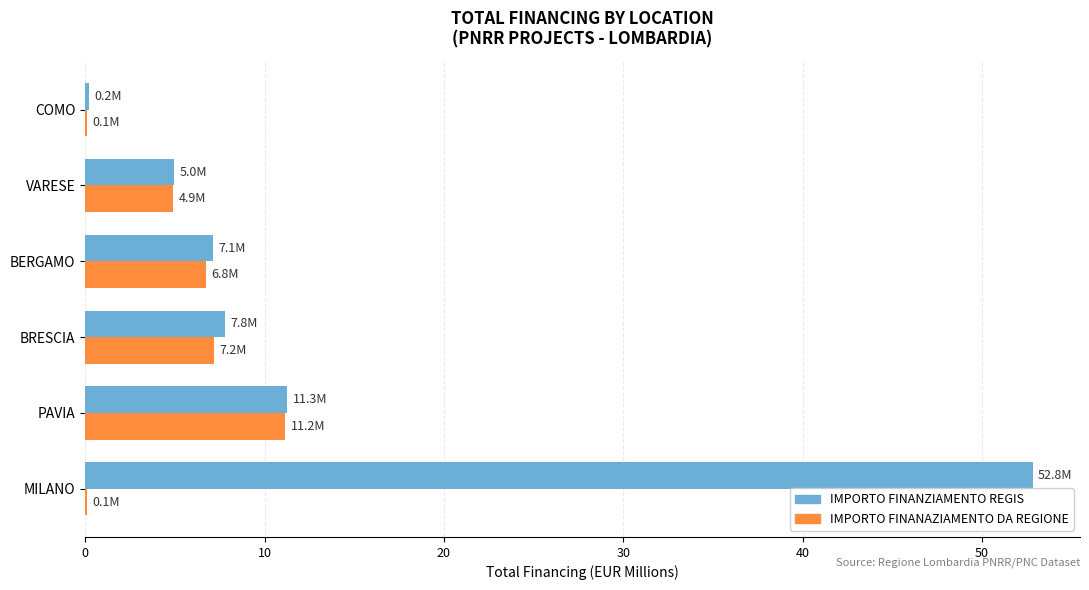

How many data points does each series have?

6